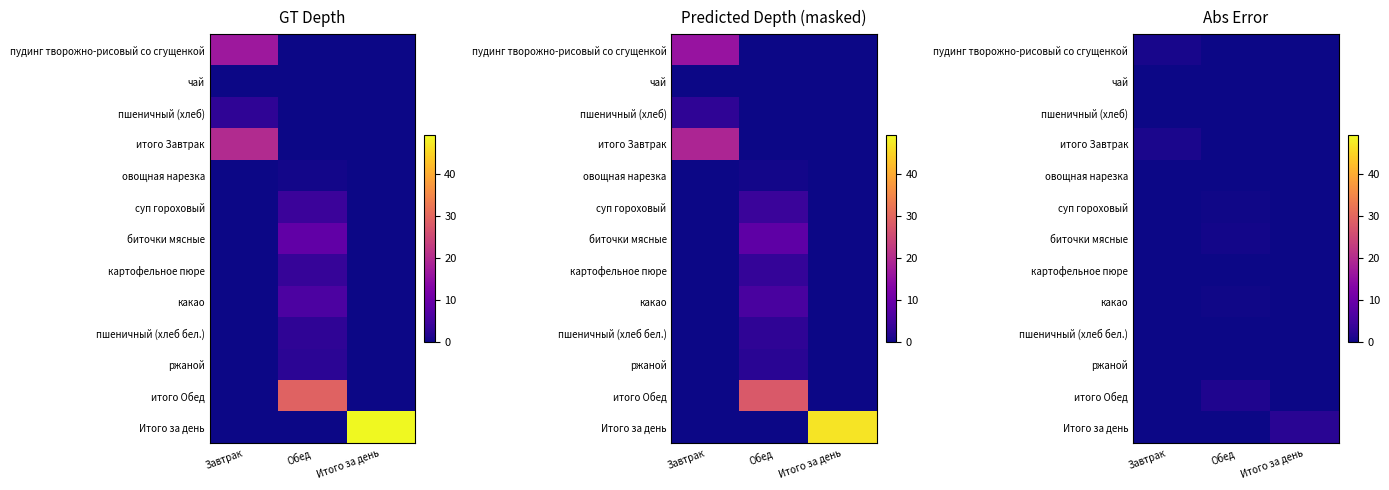

True or false: картофельное пюре has a value of 0.0 at Итого за день.

True